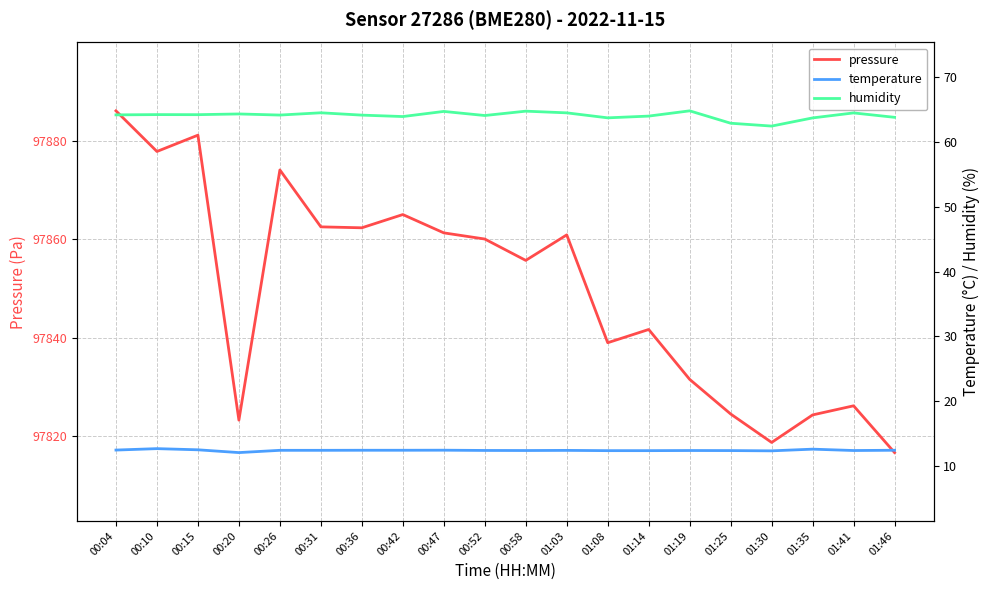

What is the sum of the humidity values at 01:19 and 01:25?

127.7